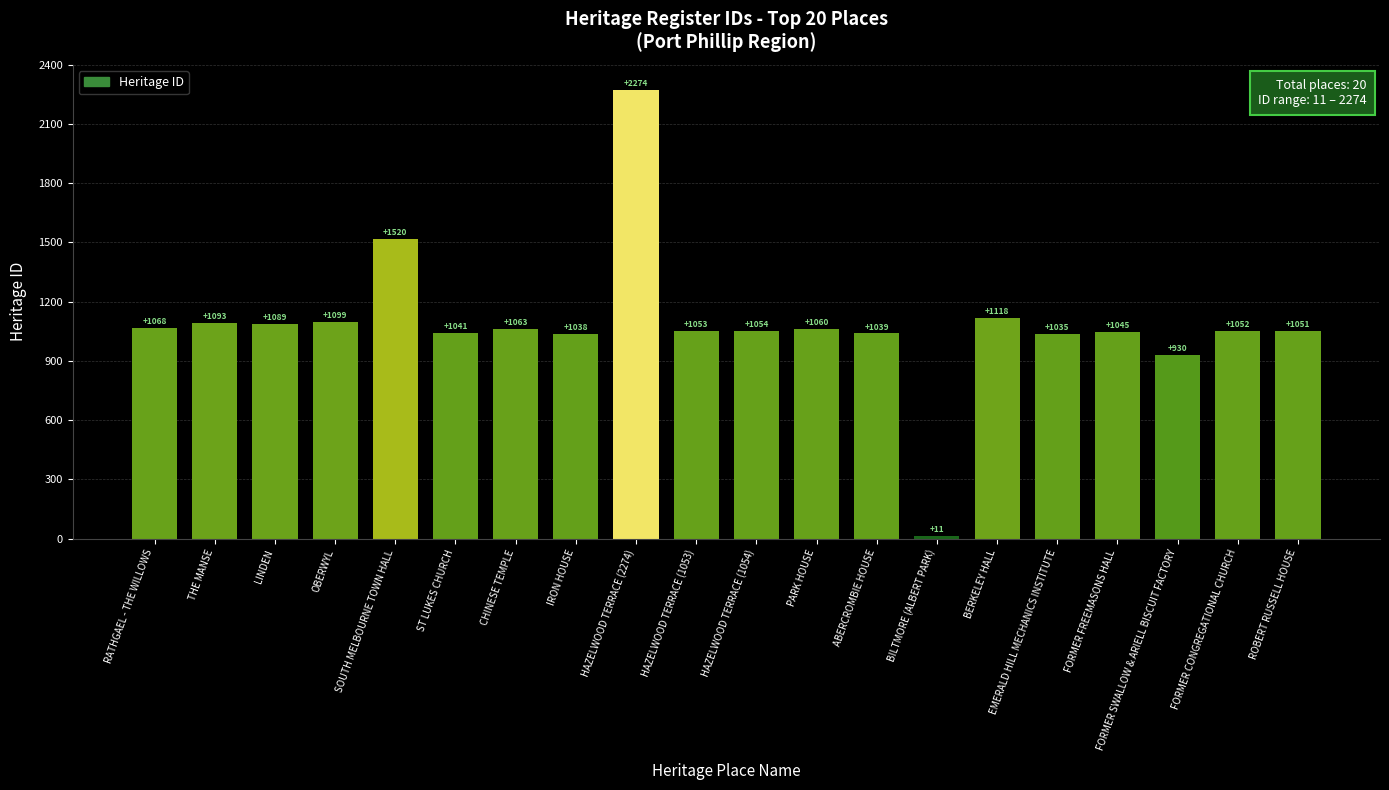

What is the sum of all values?

21733